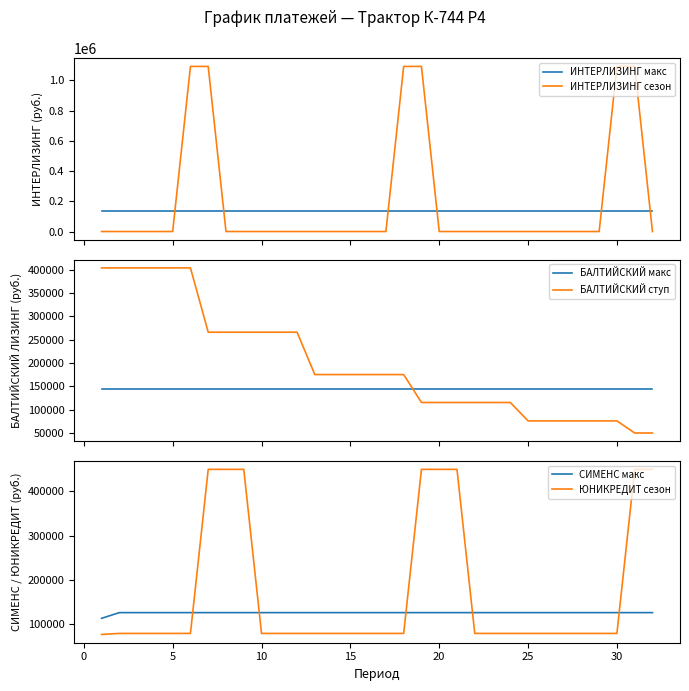

True or false: ИНТЕРЛИЗИНГ макс and ИНТЕРЛИЗИНГ сезон intersect in this chart.

True